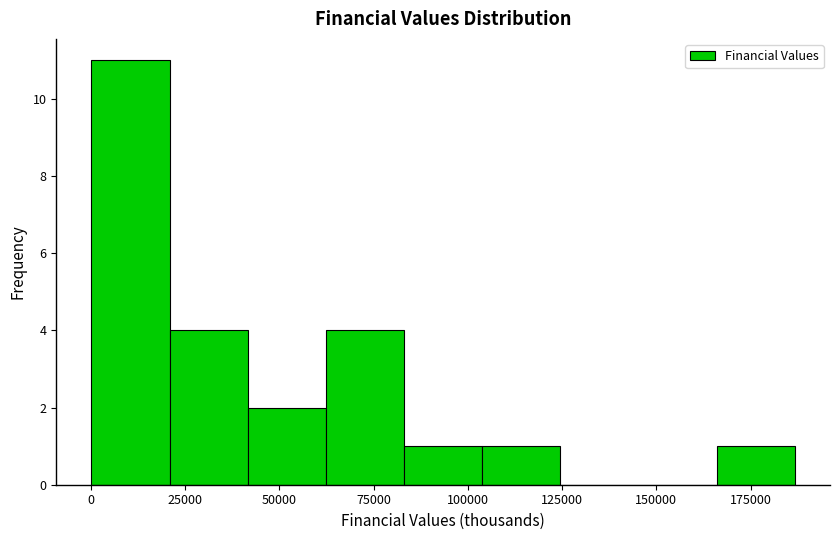

Which range on the x-axis has the tallest bar?

0 to 20000